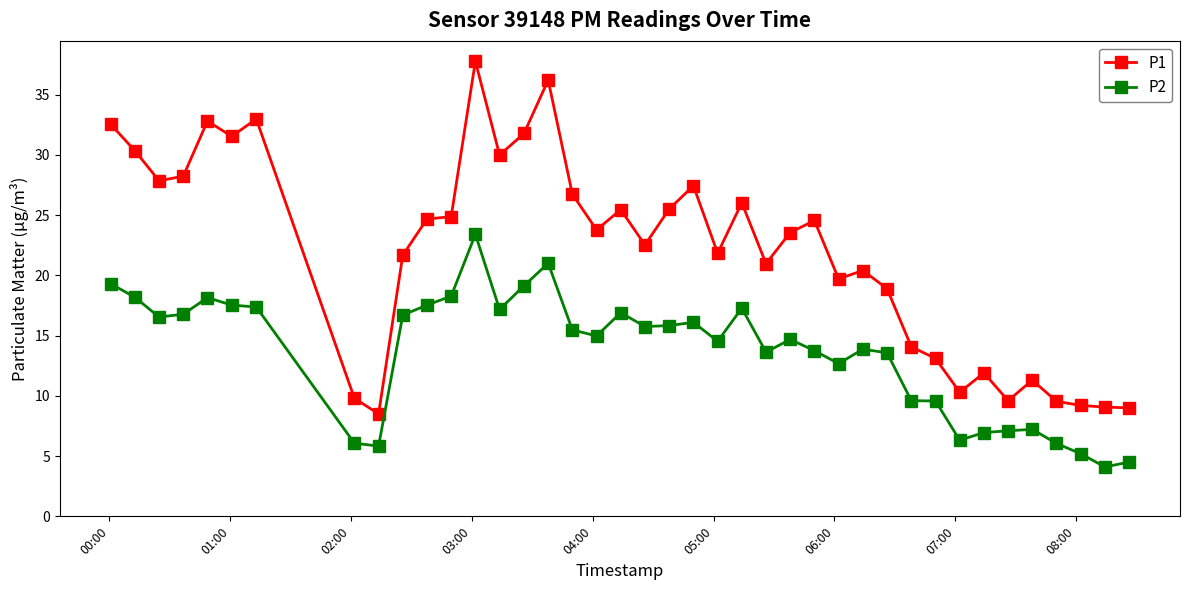

Which series has the largest range (max minus min)?

P1